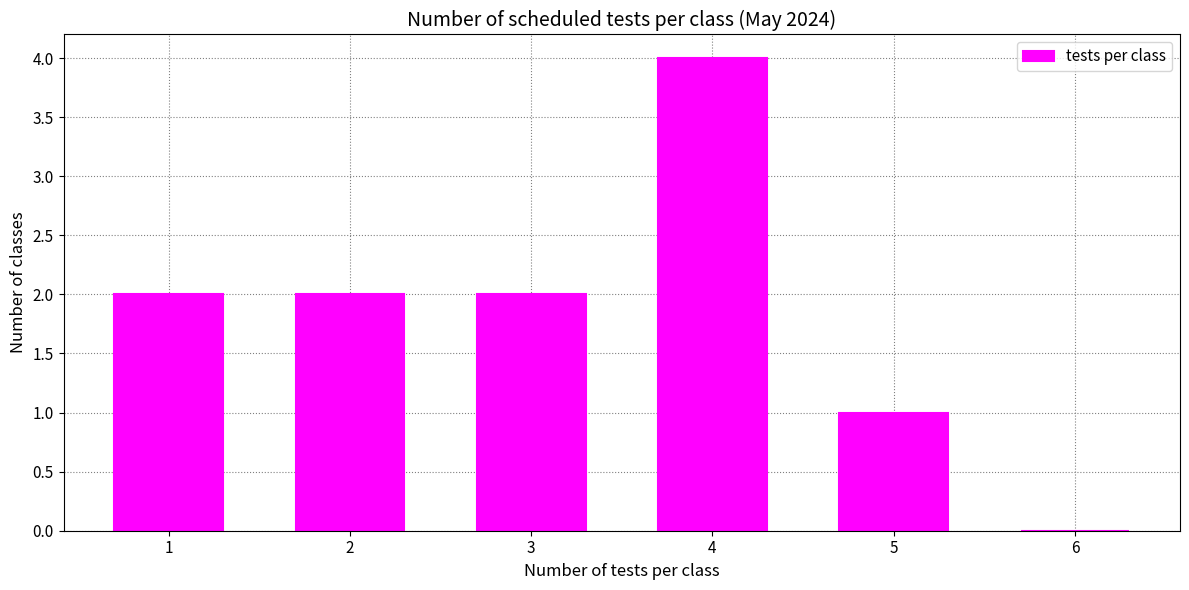

Reading left to right, transcribe all the data shown in this chart.

1=2	2=2	3=2	4=4	5=1	6=0